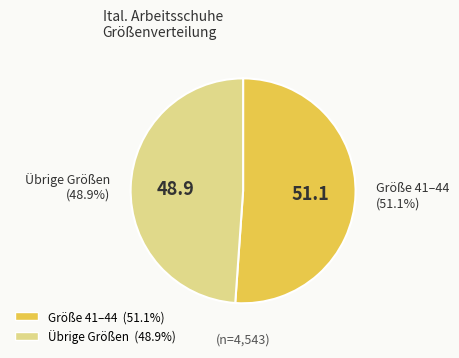

Is there any slice that represents more than half of the pie?

Yes